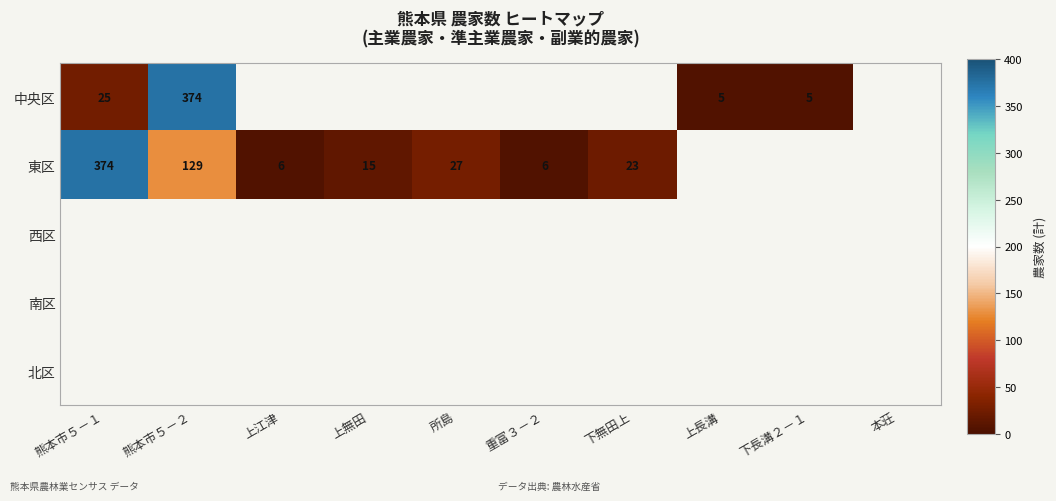

The 東区 series shows 24 at 上無田. True or false?

False